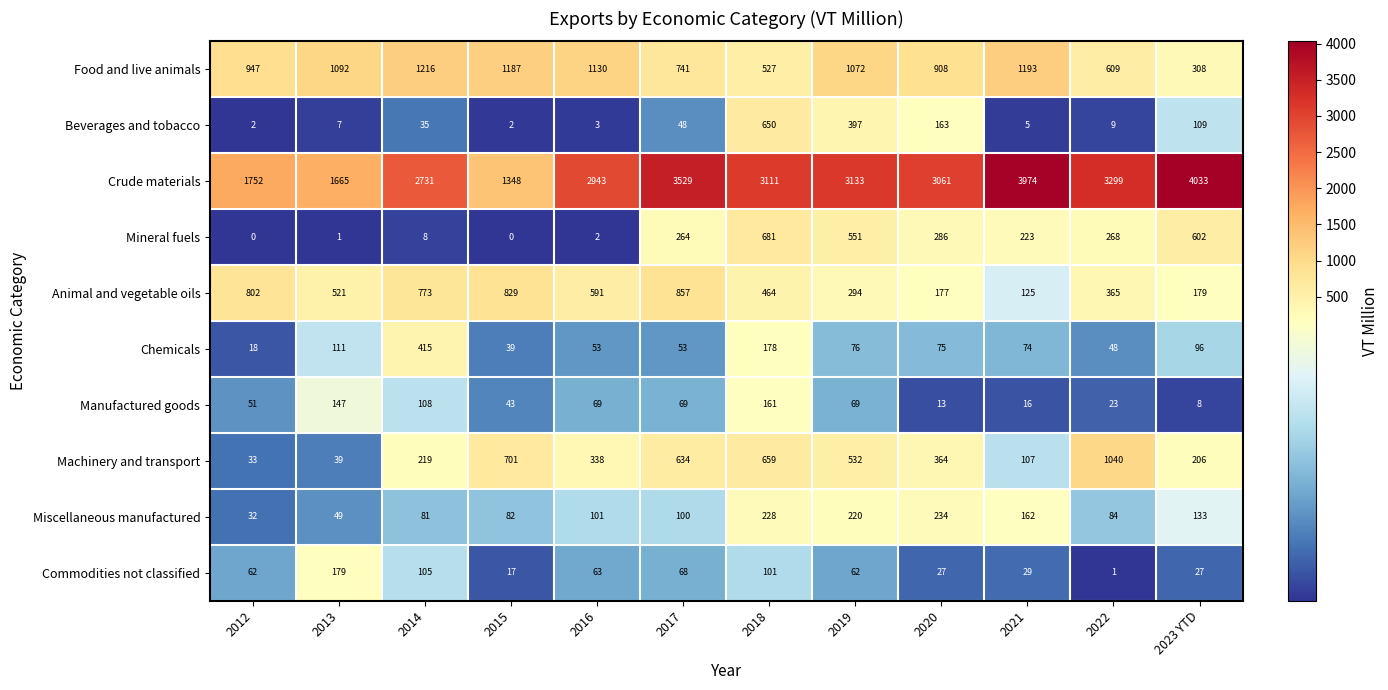

True or false: Mineral fuels has a value of 439 at 2020.

False